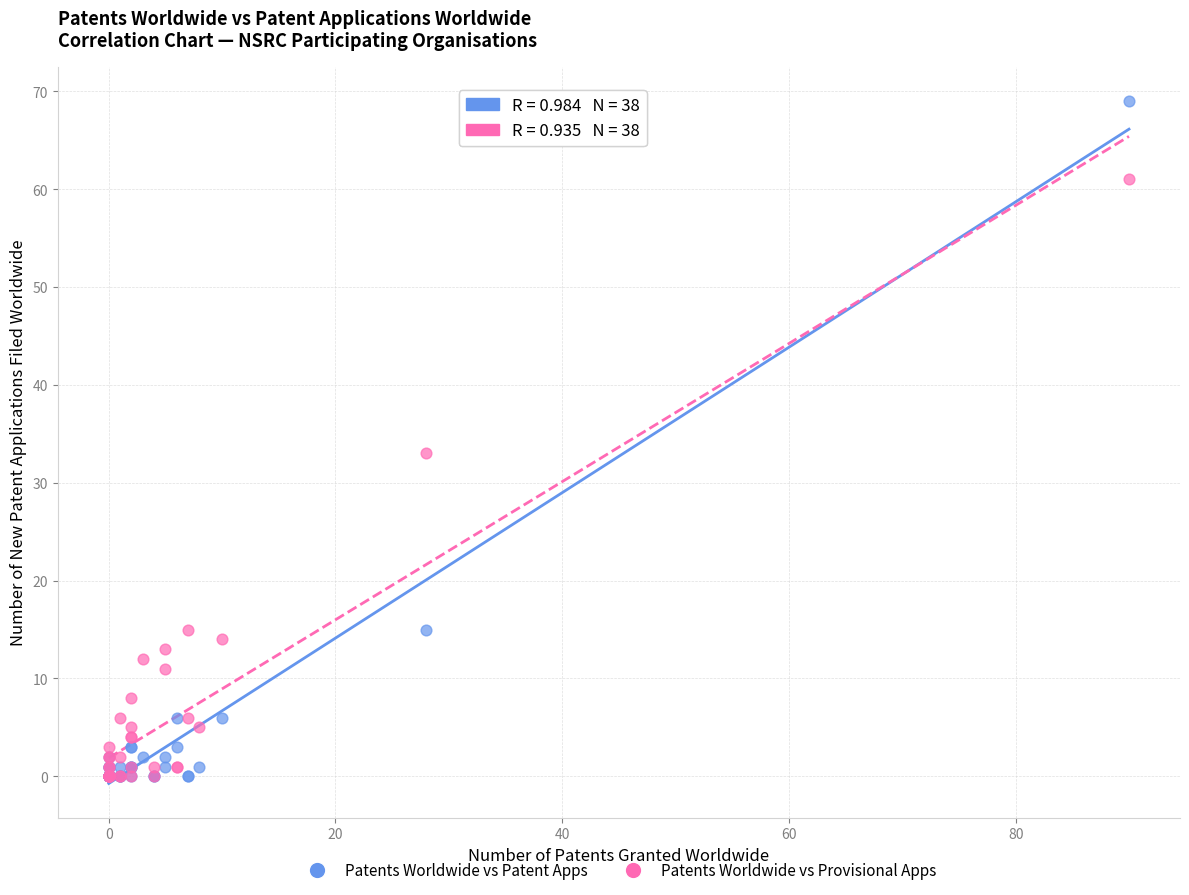

What are all the series names shown in the legend?

Patents Worldwide vs Patent Apps, Patents Worldwide vs Provisional Apps